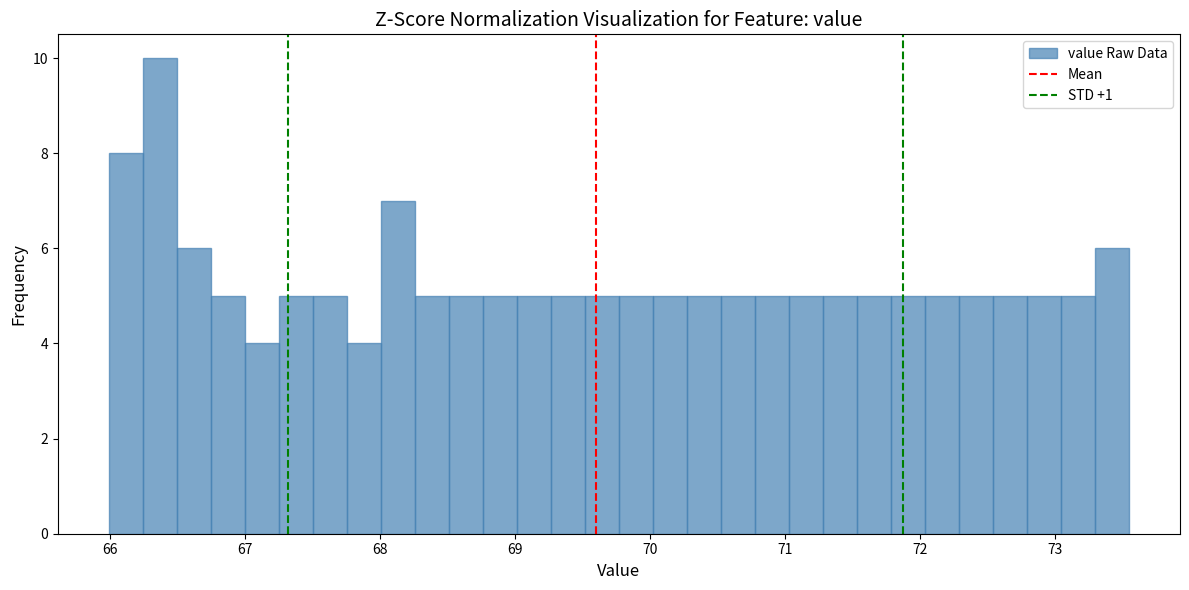

Read against the x-axis, roughly where is the centre of the tallest bar?

66.4